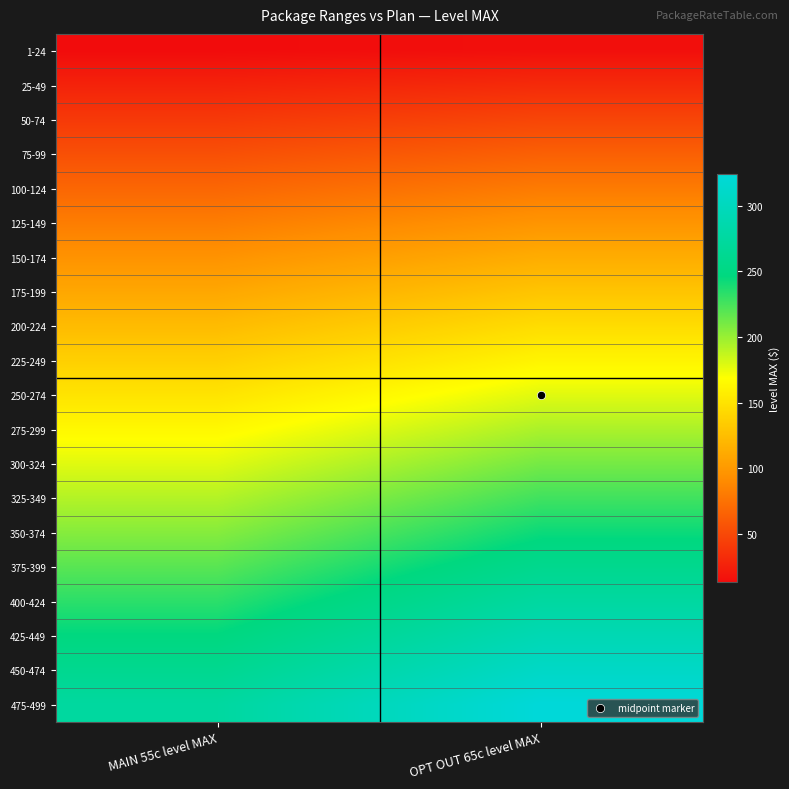

Rank the series by their maximum value, from lowest to highest.

1-24, 25-49, 50-74, 75-99, 100-124, 125-149, 150-174, 175-199, 200-224, 225-249, 250-274, 275-299, 300-324, 325-349, 350-374, 375-399, 400-424, 425-449, 450-474, 475-499